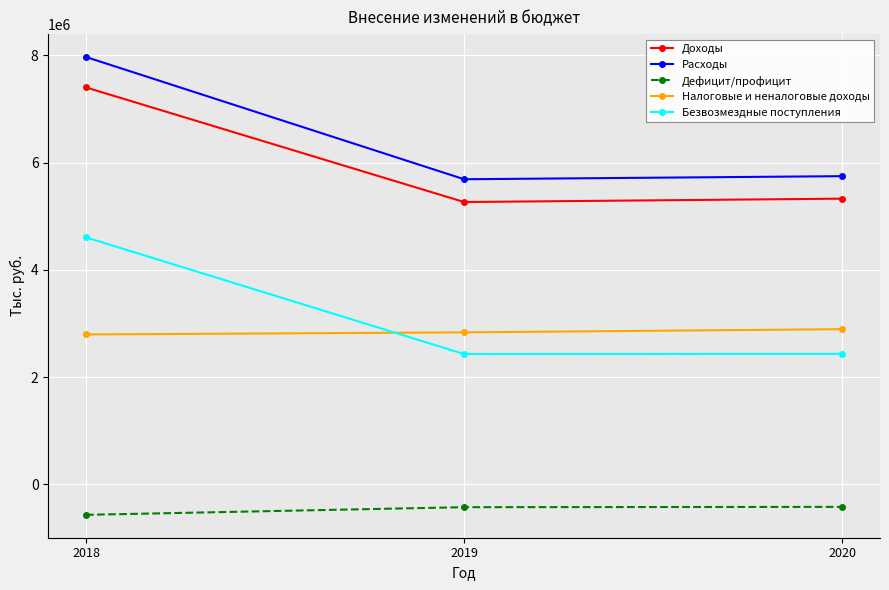

Does the chart display data point markers on the line(s)?

Yes